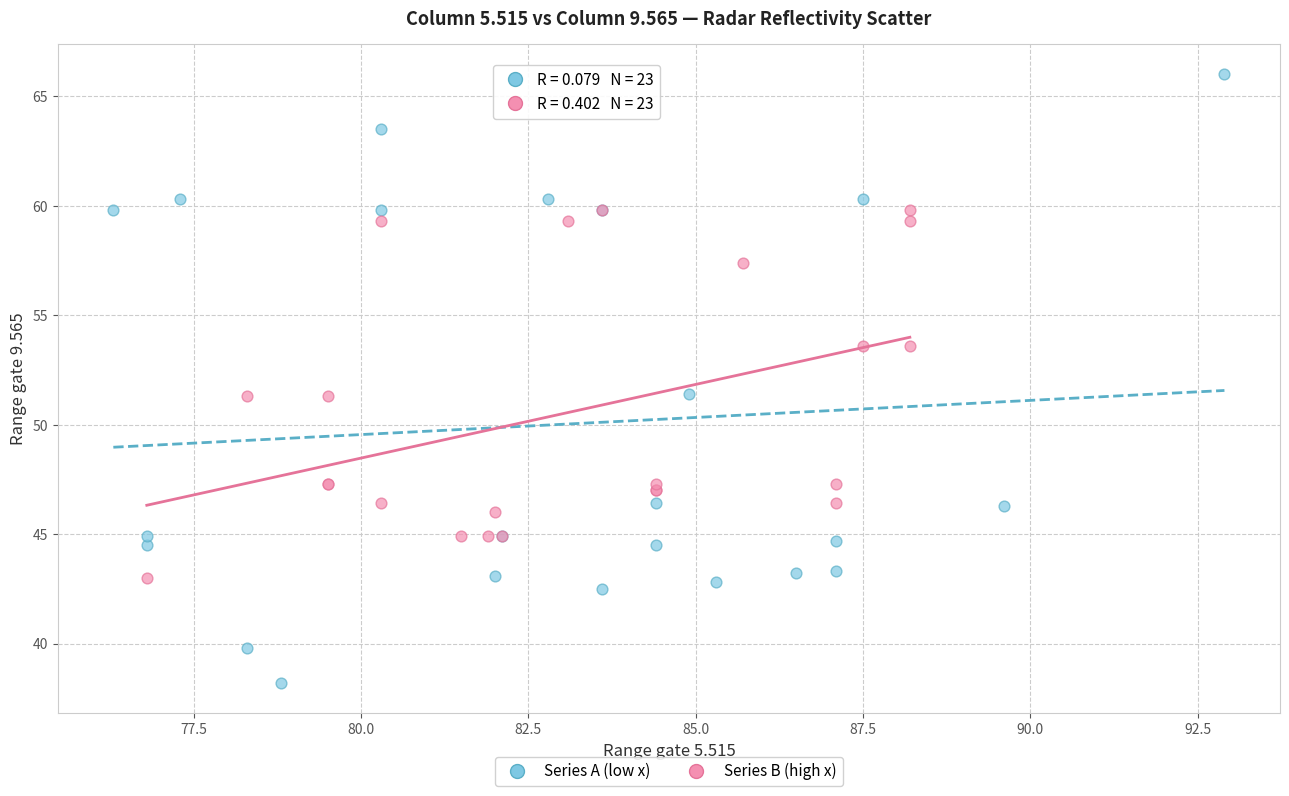

What are all the series names shown in the legend?

Series A (low x), Series B (high x)